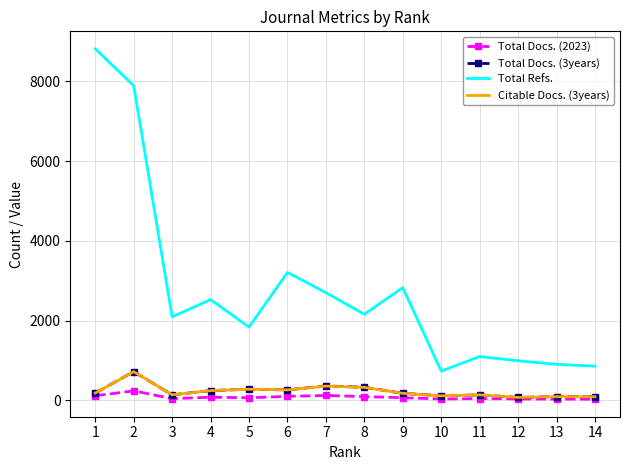

What is the difference between the highest and lowest values at 5?

1772